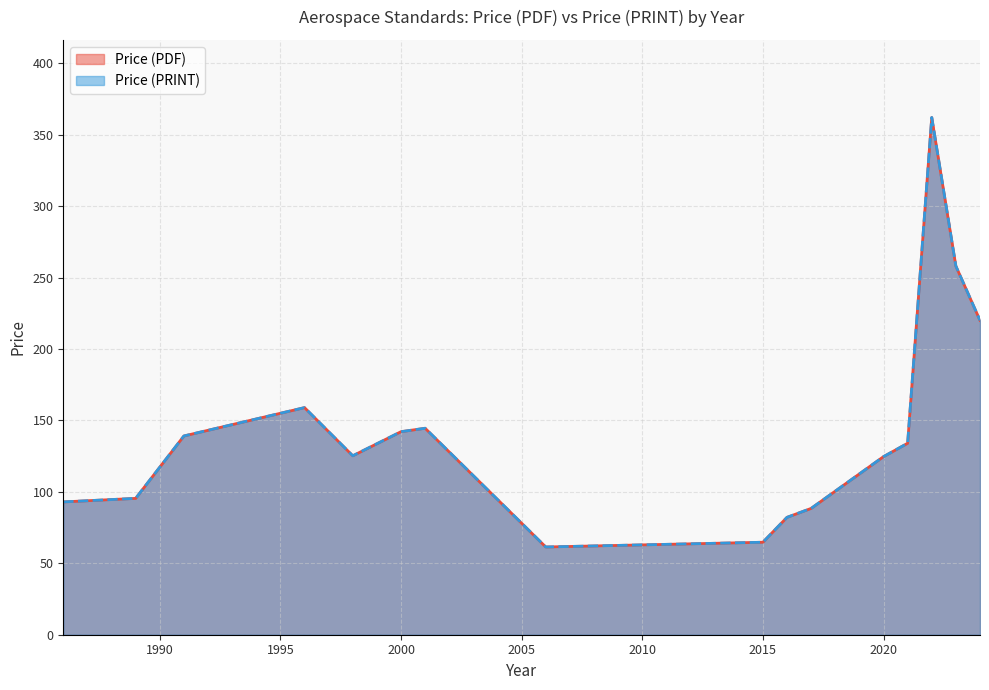

How many lines are shown in the chart?

2